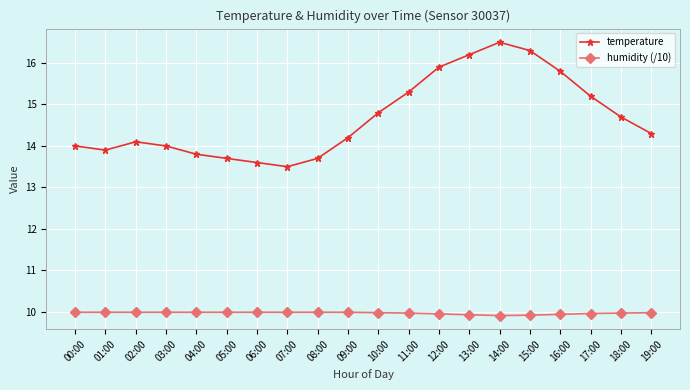

What are all the series names shown in the legend?

temperature, humidity (/10)